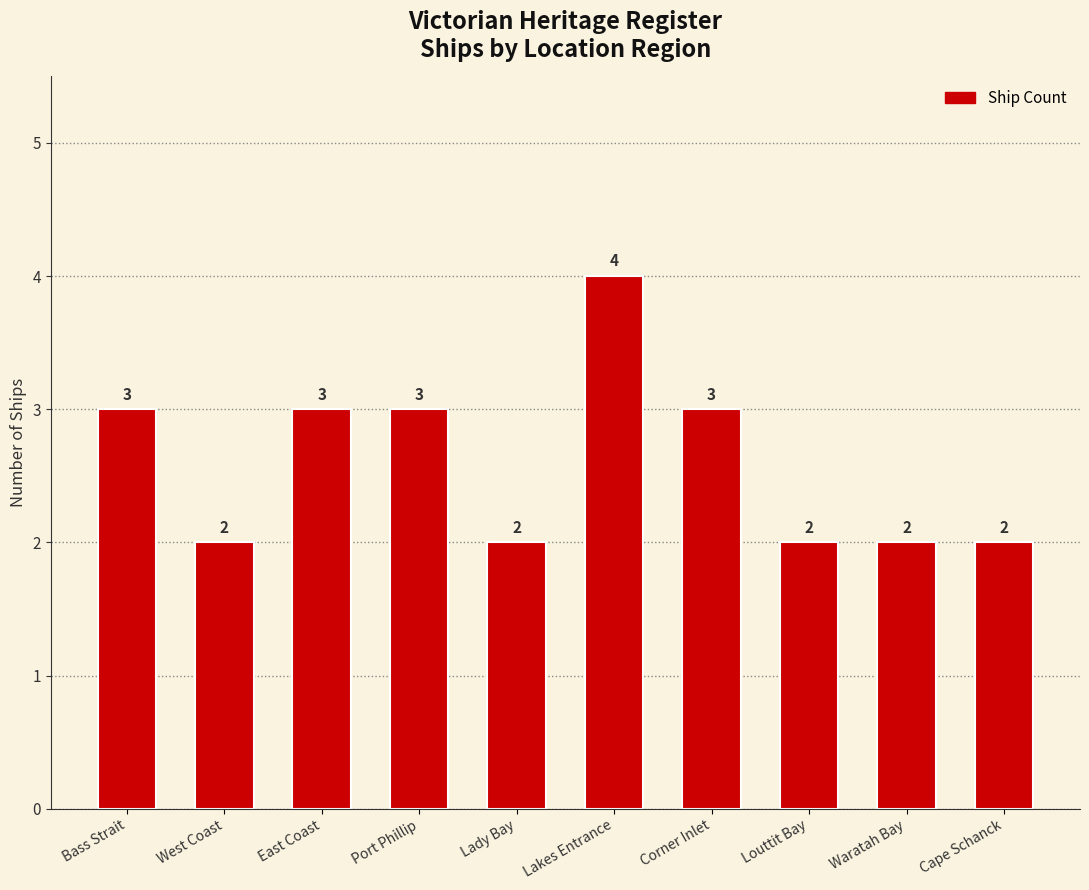

Which category has the highest value across all series?

Lakes Entrance